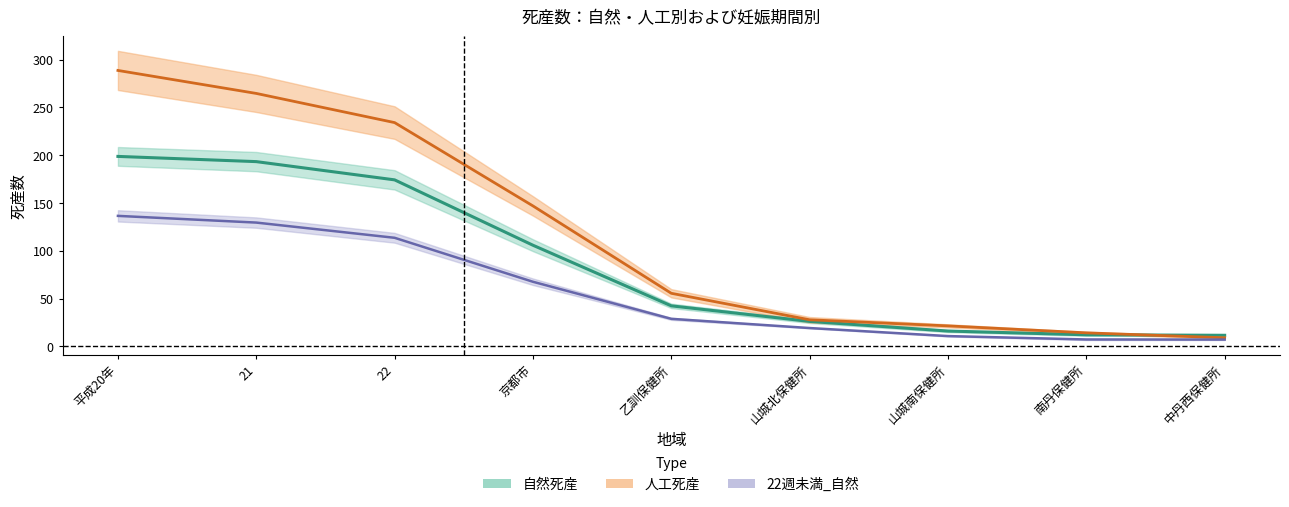

At which label is 自然死産 closest to 105?

京都市